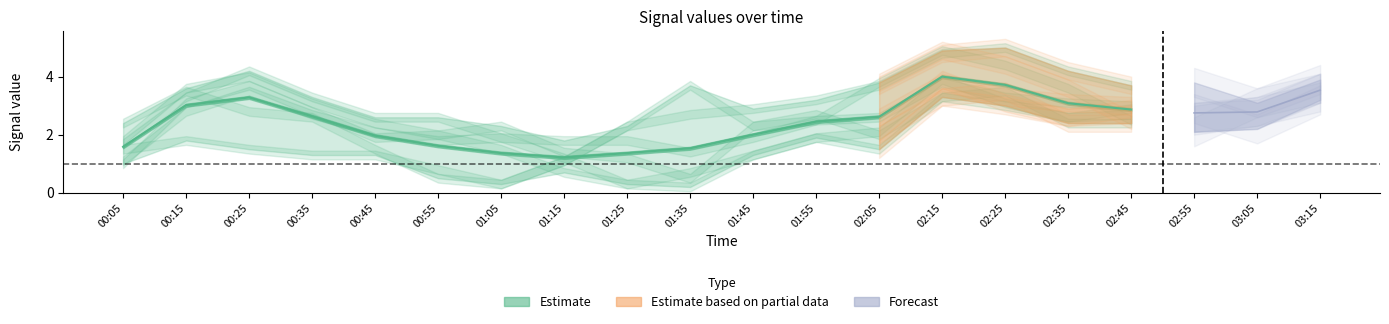

The value of 8.350 at 2001/06/26 00:25 is 1.9. True or false?

False